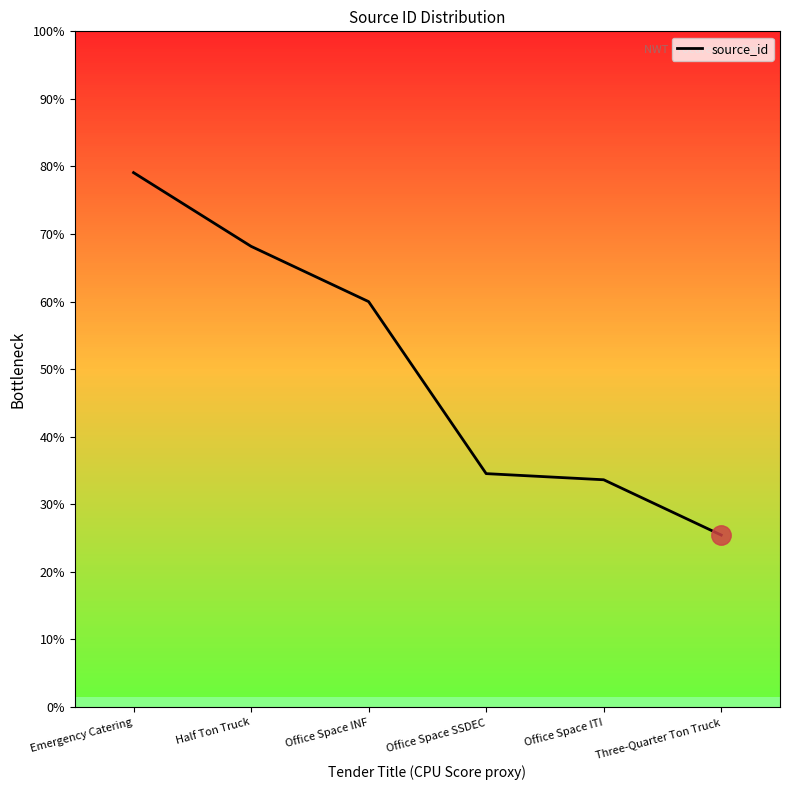

Is this an area chart (filled region under the line)?

No